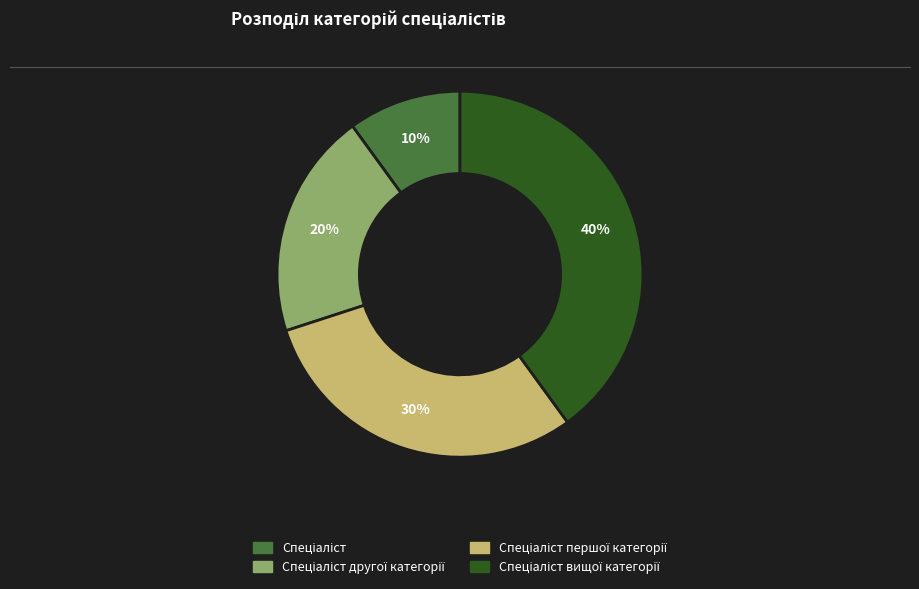

To the nearest percent, what is the difference between the largest and smallest slice percentages?

30%